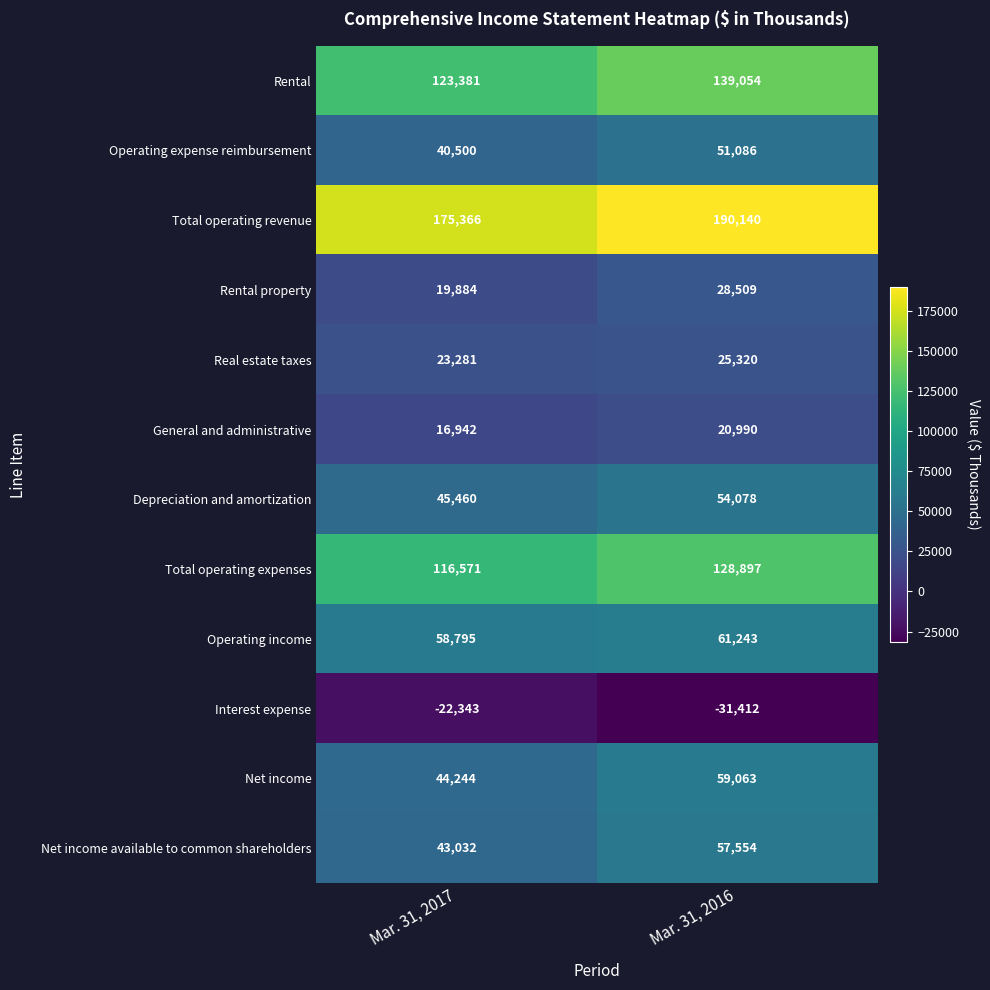

What is the sum of the Operating income values at Mar. 31, 2016 and Mar. 31, 2017?

120038